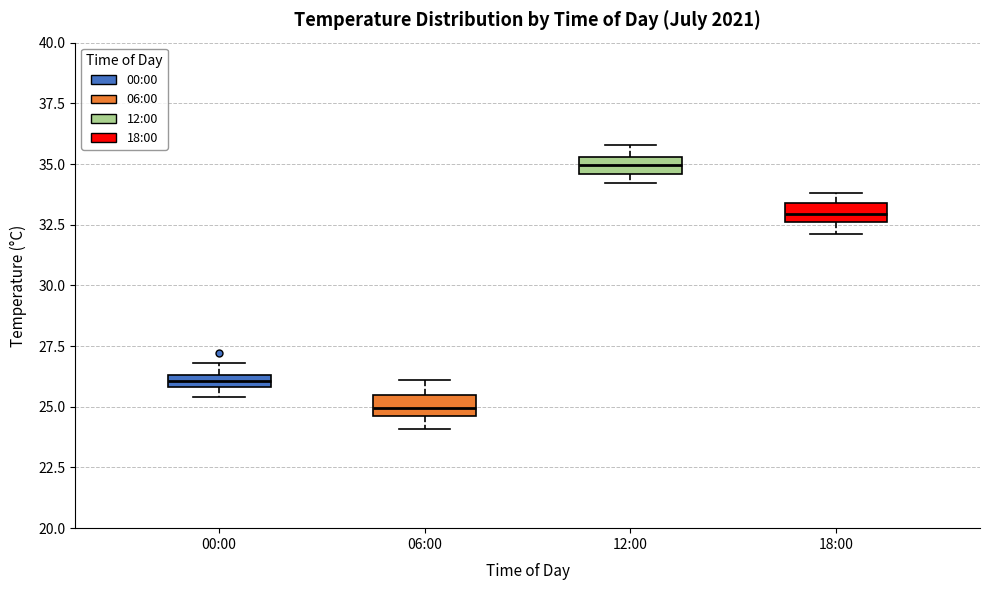

Where is the lower edge of the box for 12:00 on the y-axis? The values are not printed on the chart, so give them approximately, as read against the axis.

34.5